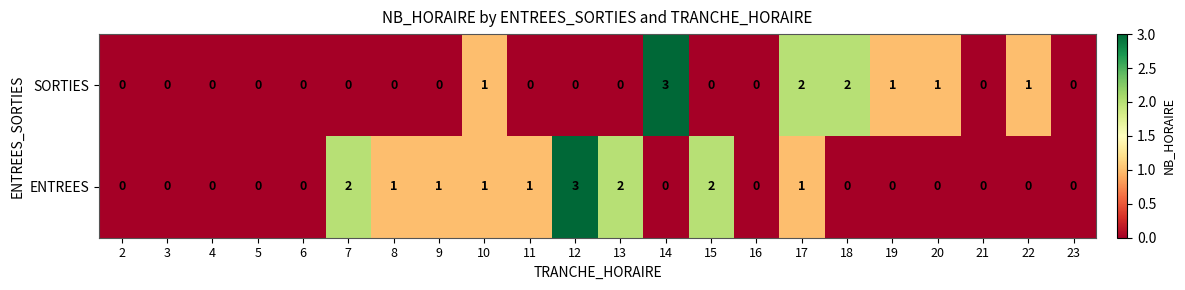

Rank the series at 8 from lowest to highest value.

SORTIES, ENTREES